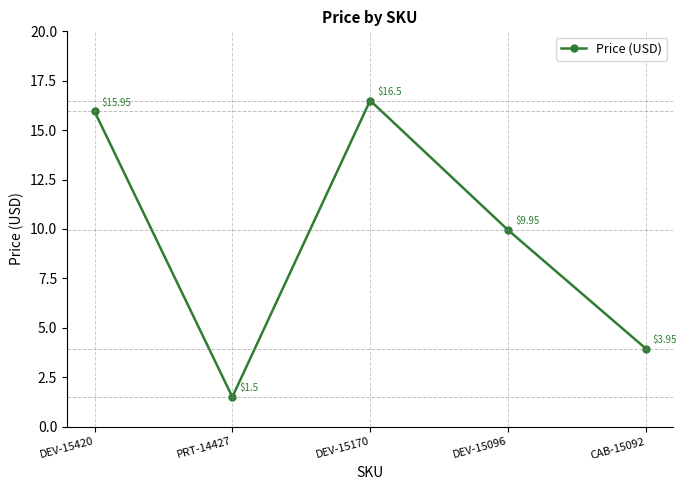

How many lines are shown in the chart?

1